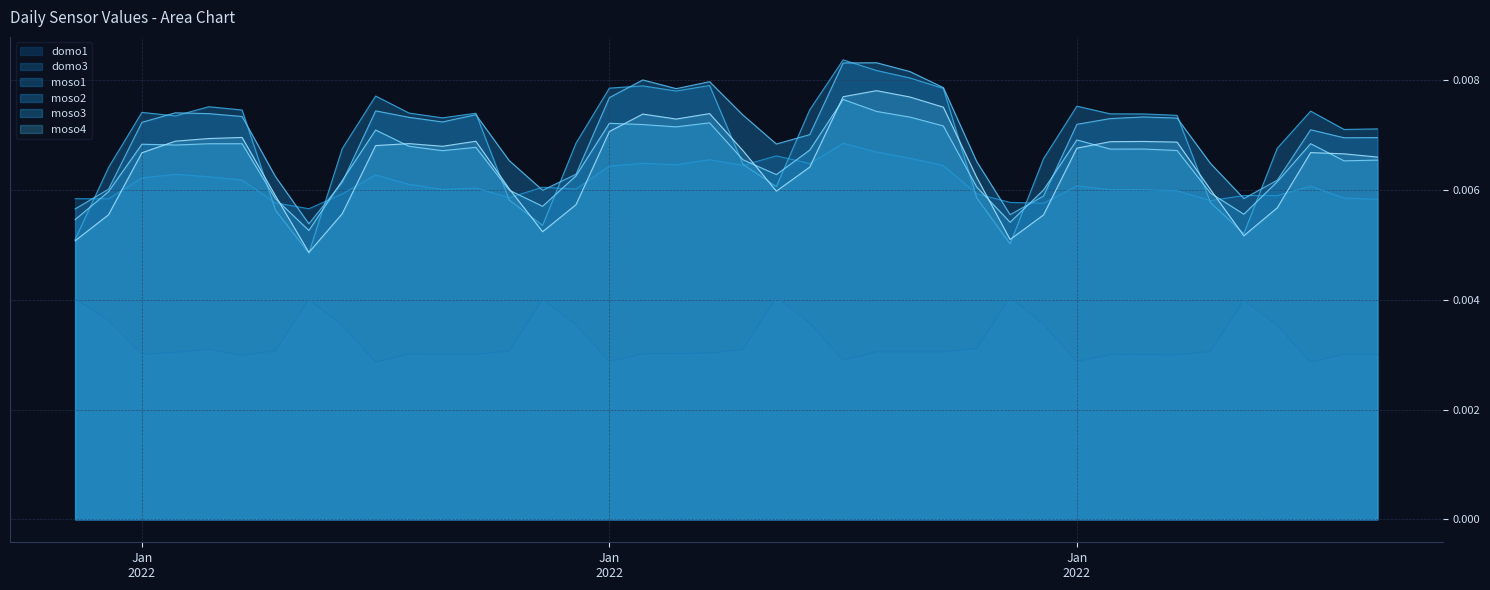

The domo1 series shows 0.0 at 13. True or false?

False